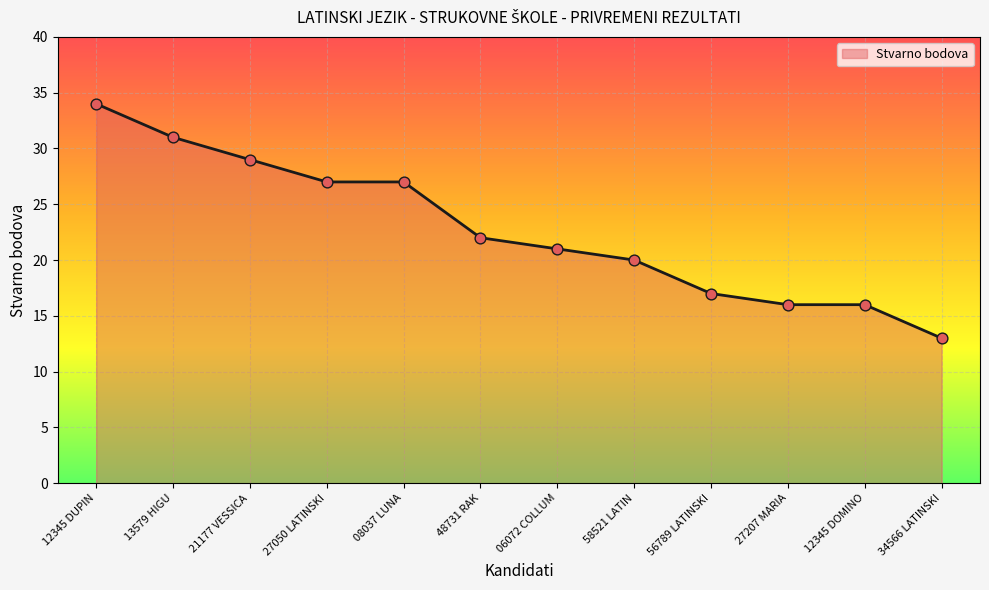

Which has a higher value, 27050 LATINSKI or 12345 DUPIN?

12345 DUPIN